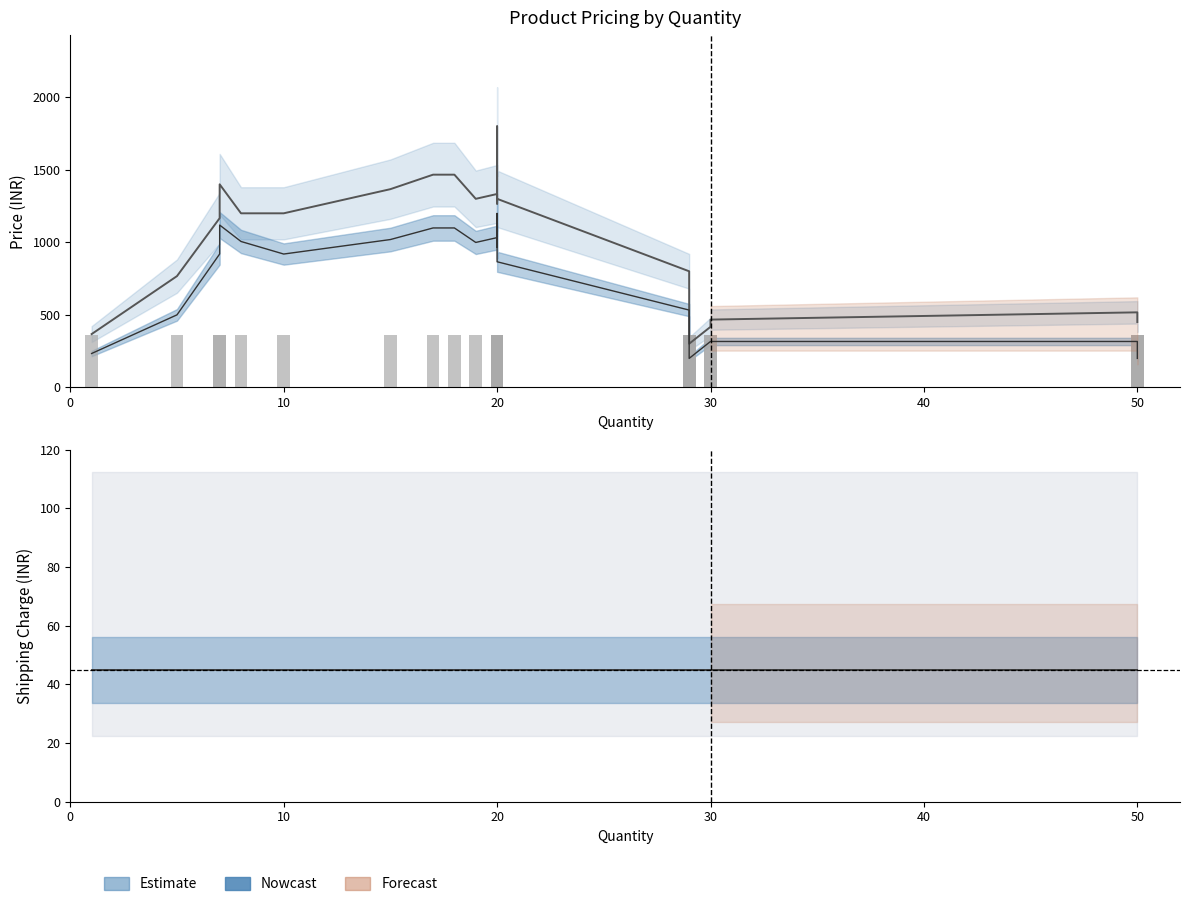

At how many categories does at least one series exceed 446?

24